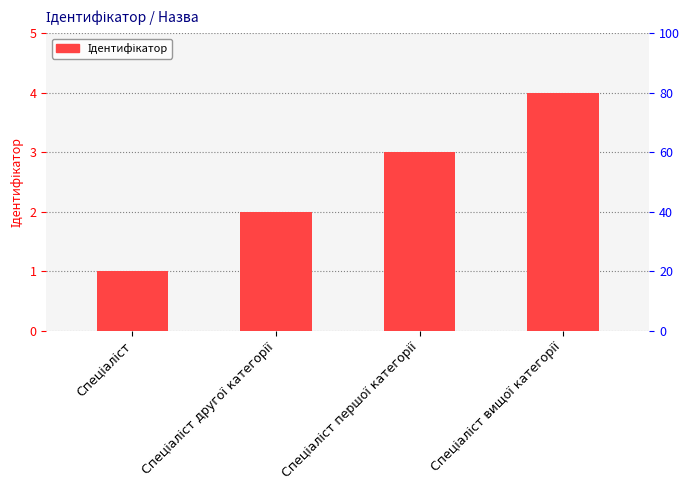

What is the value of the 4th bar from the left?

4